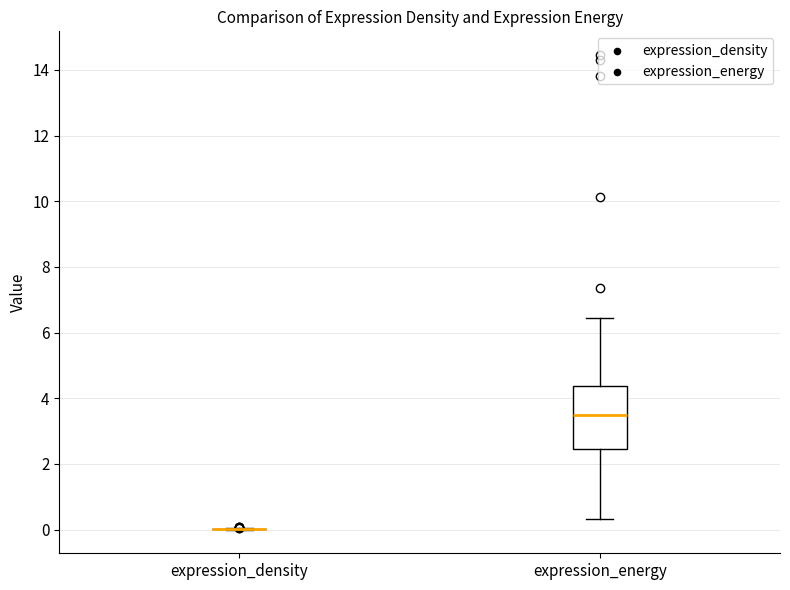

Reading left to right, transcribe this box plot: for each box, give where its median line is, the range the box spans, and where its two whiskers end, as read against the y-axis. The values are not printed on the chart, so give them approximately, as read against the axis.

expression_density: box collapsed to a line at 0.0, whiskers 0.0 to 0.0
expression_energy: median 3.4, box 2.4 to 4.4, whiskers 0.4 to 6.4